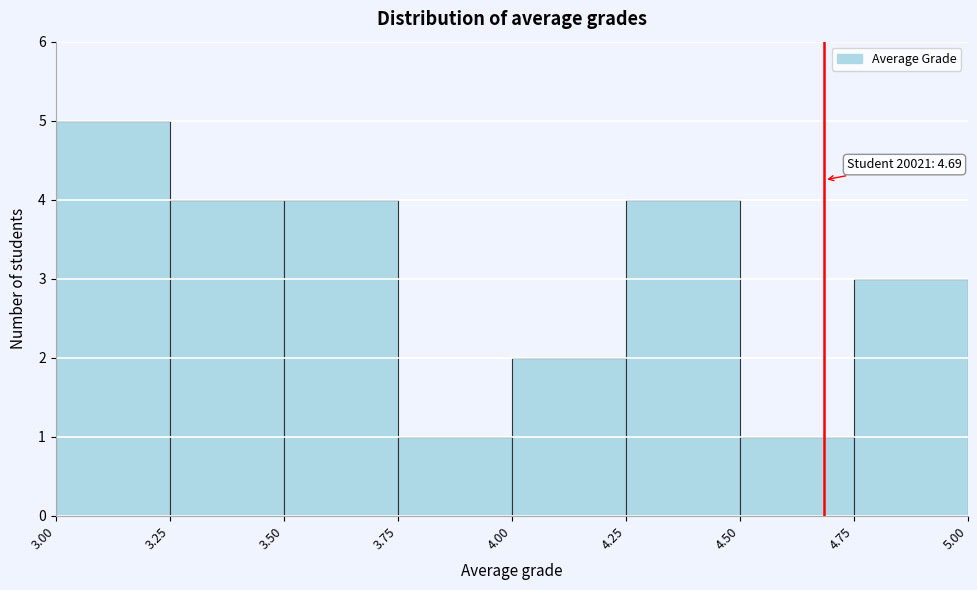

Which range on the x-axis has the tallest bar?

3.00 to 3.25